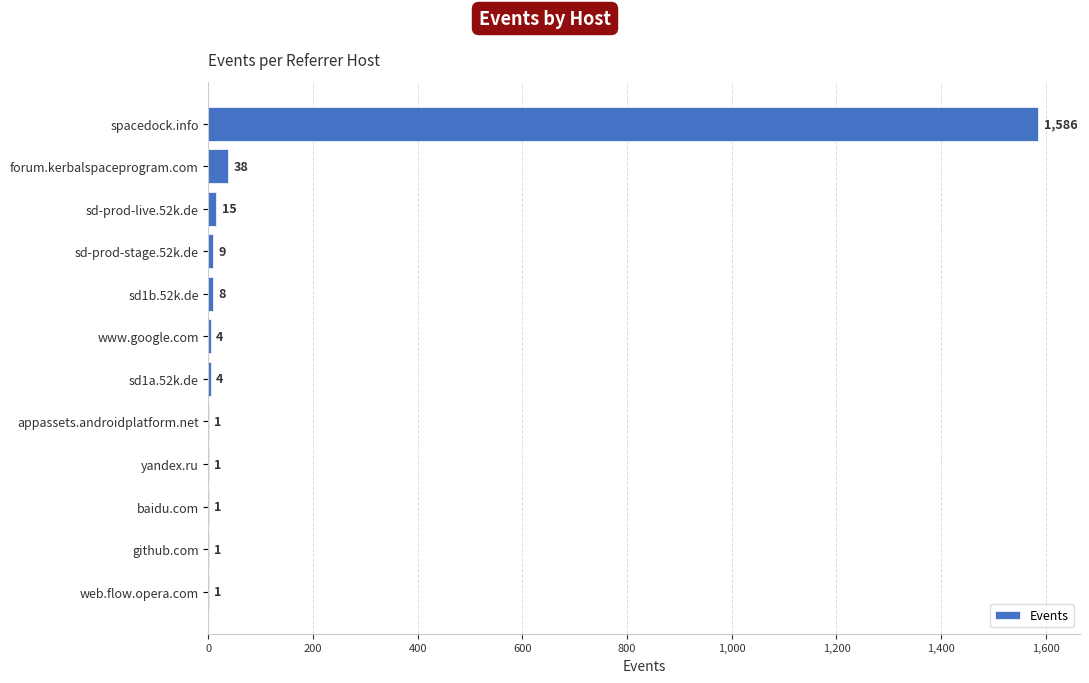

Is it true that the value at baidu.com is 1?

True